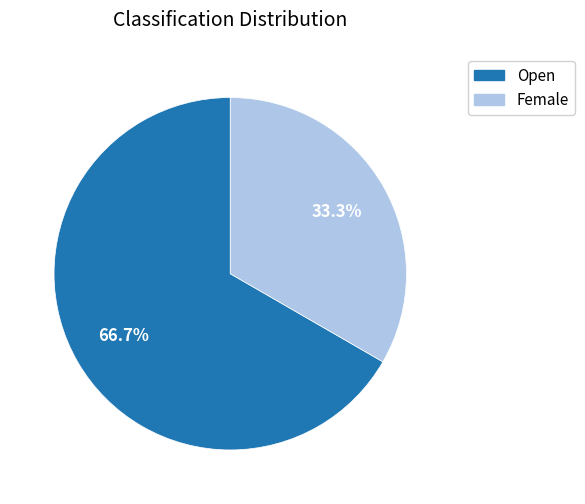

To the nearest percent, what is the difference between the largest and smallest slice percentages?

33%